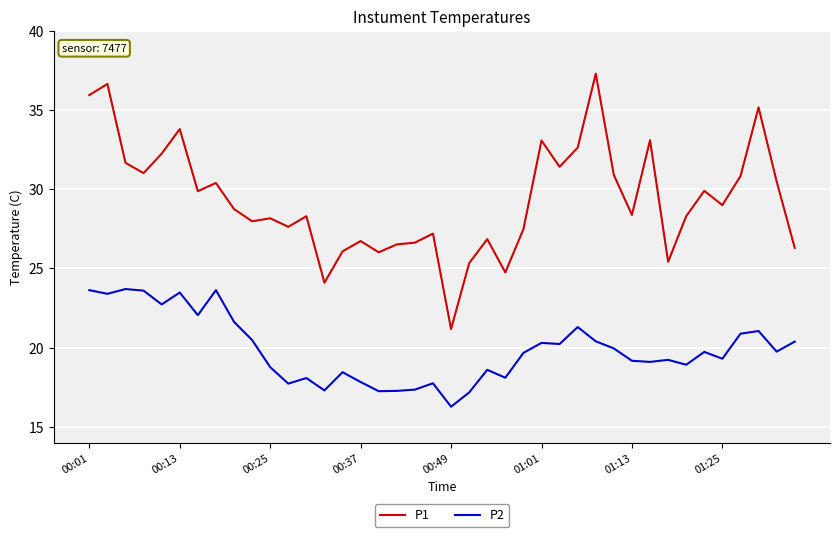

What is the maximum value shown in the chart?

37.3